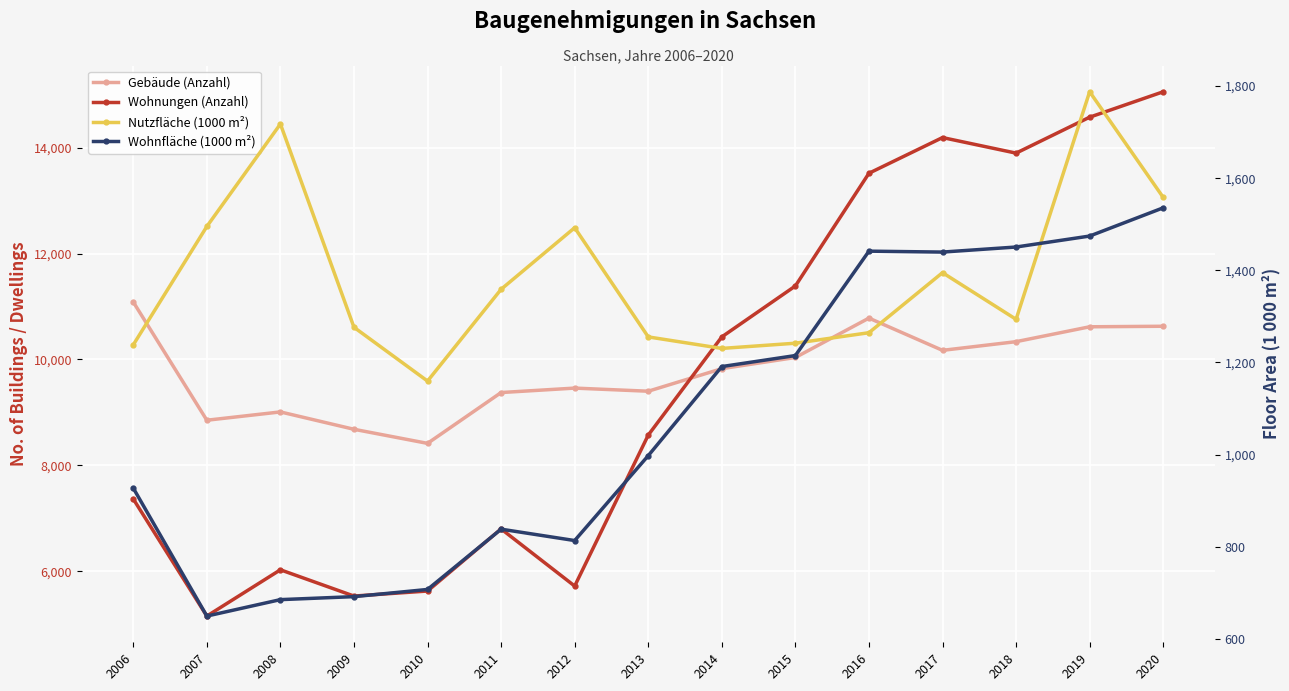

How many interior local valleys does the Gebäude (Anzahl) series have?

4